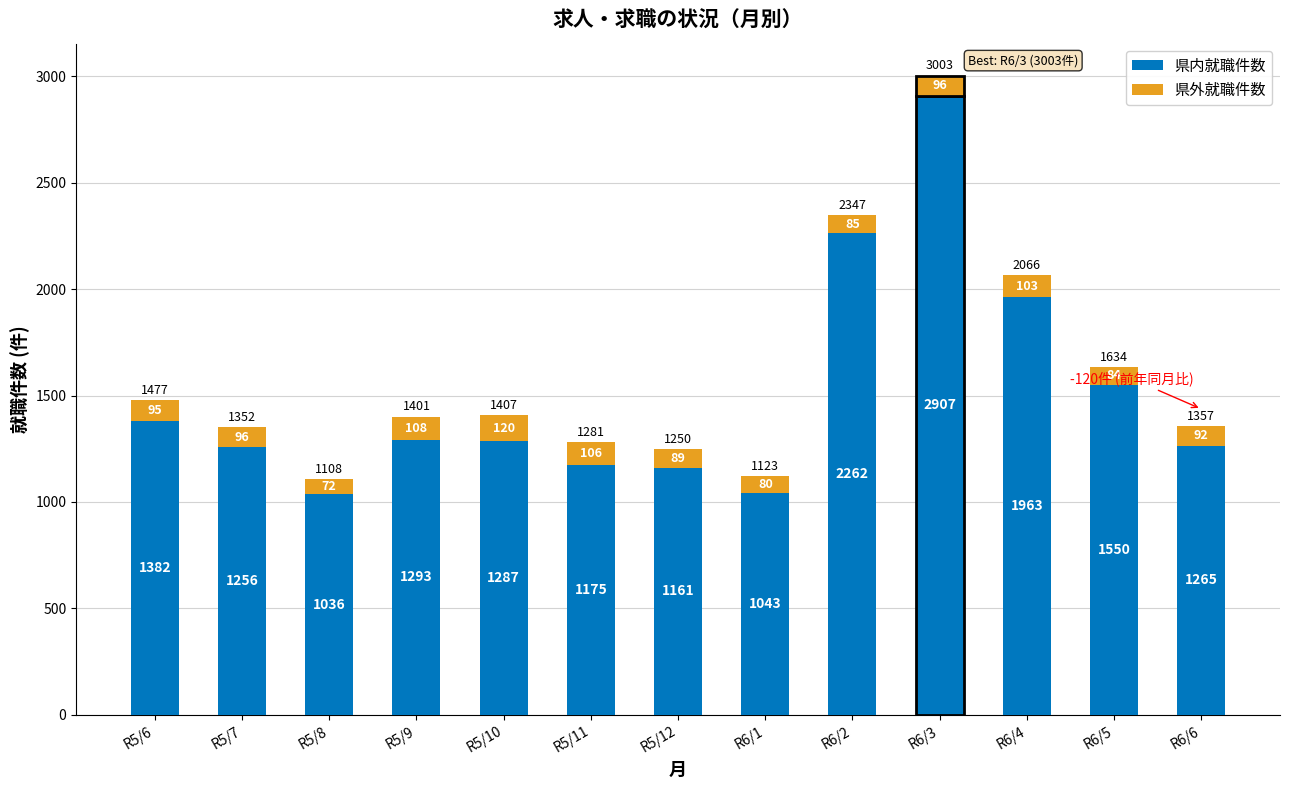

What are all the series names shown in the legend?

県内就職件数, 県外就職件数